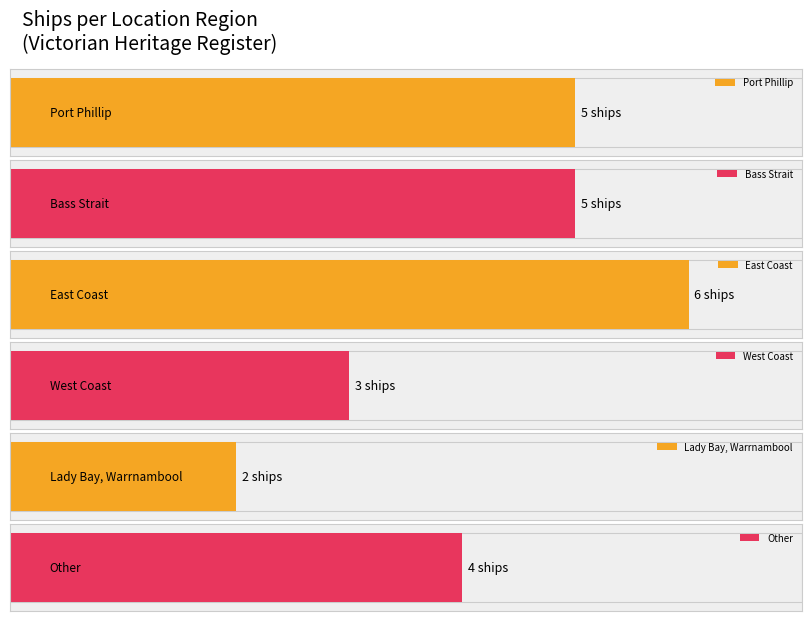

What is the minimum value shown in the chart?

2